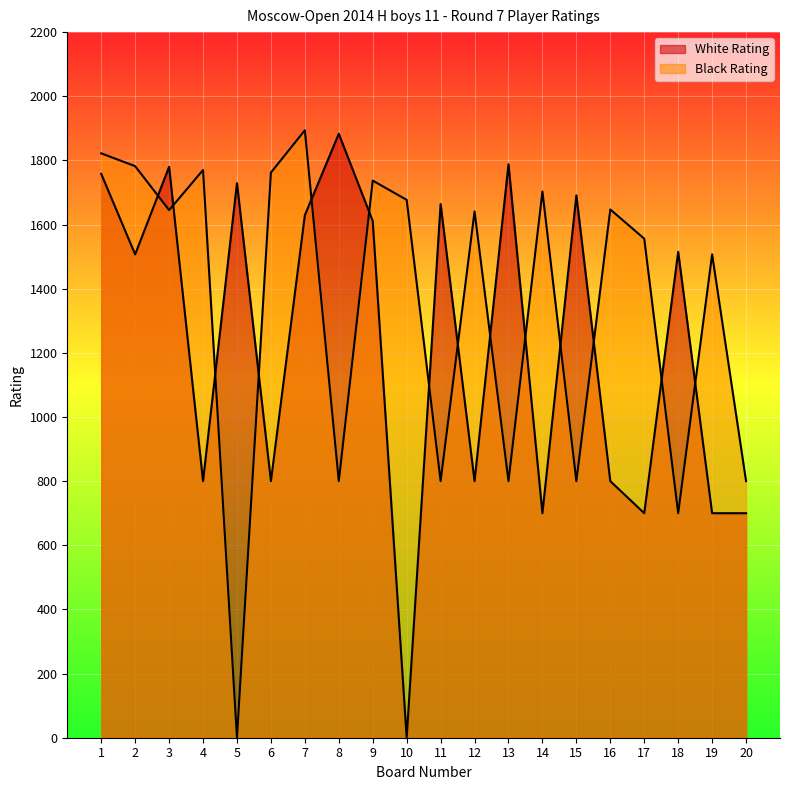

Reading right to left, what are all the values shown in this chart?

White Rating: 20=700	19=700	18=1515	17=700	16=800	15=1691	14=700	13=1788	12=800	11=1664	10=0	9=1611	8=1883	7=1629	6=800	5=1729	4=800	3=1780	2=1507	1=1758
Black Rating: 20=800	19=1507	18=700	17=1556	16=1647	15=800	14=1703	13=800	12=1641	11=800	10=1677	9=1737	8=800	7=1894	6=1762	5=0	4=1770	3=1645	2=1782	1=1822